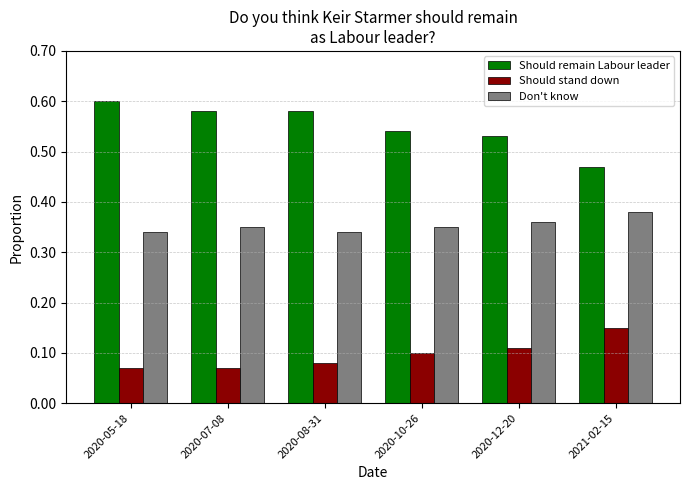

List the series in order of their overall mean, highest first.

Should remain Labour leader, Don't know, Should stand down